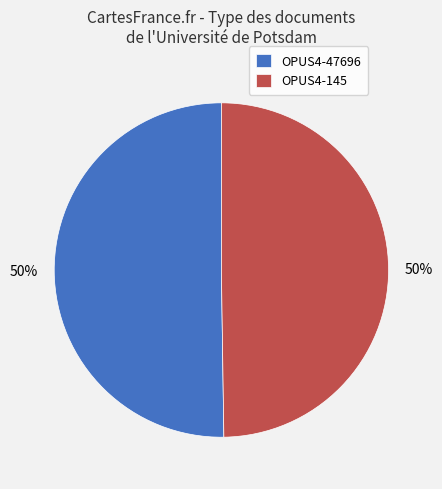

To the nearest percent, what is the average slice percentage?

50%